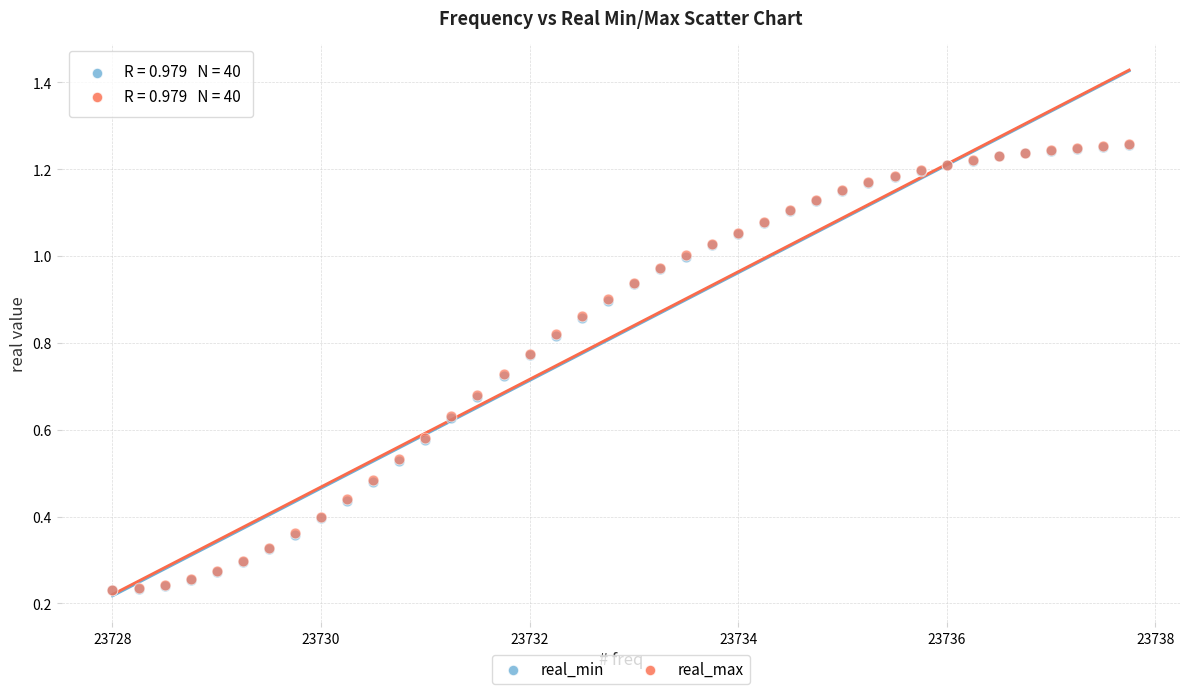

Which series has the largest Y range (max minus min)?

real_max